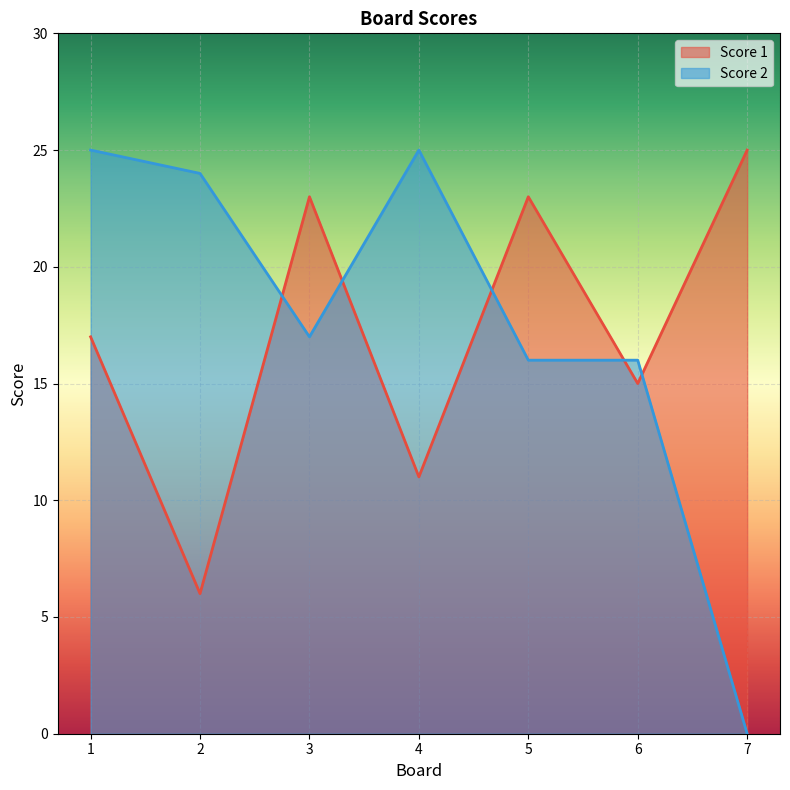

Where is the first local maximum for Score 2?

4